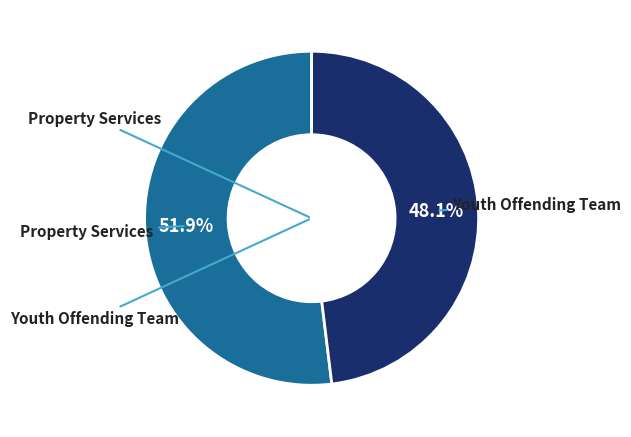

Is the sum of Property Services and Youth Offending Team greater than half?

Yes